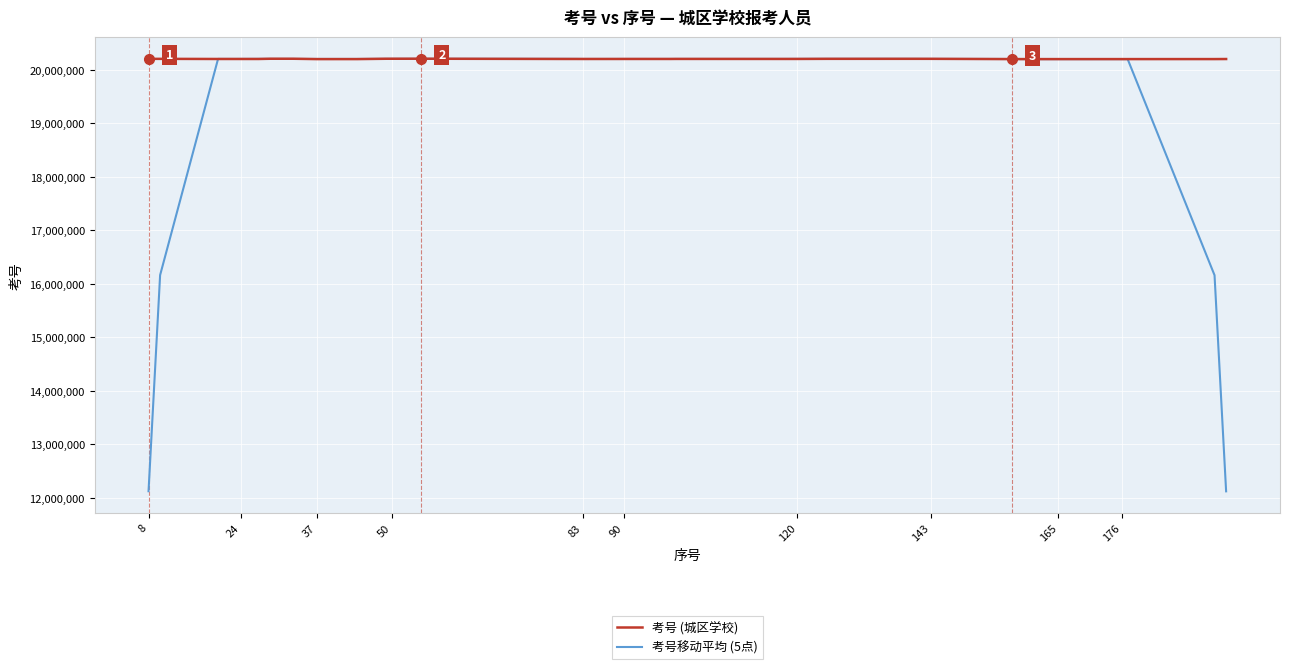

Which series has the largest total across all categories?

考号 (城区学校)